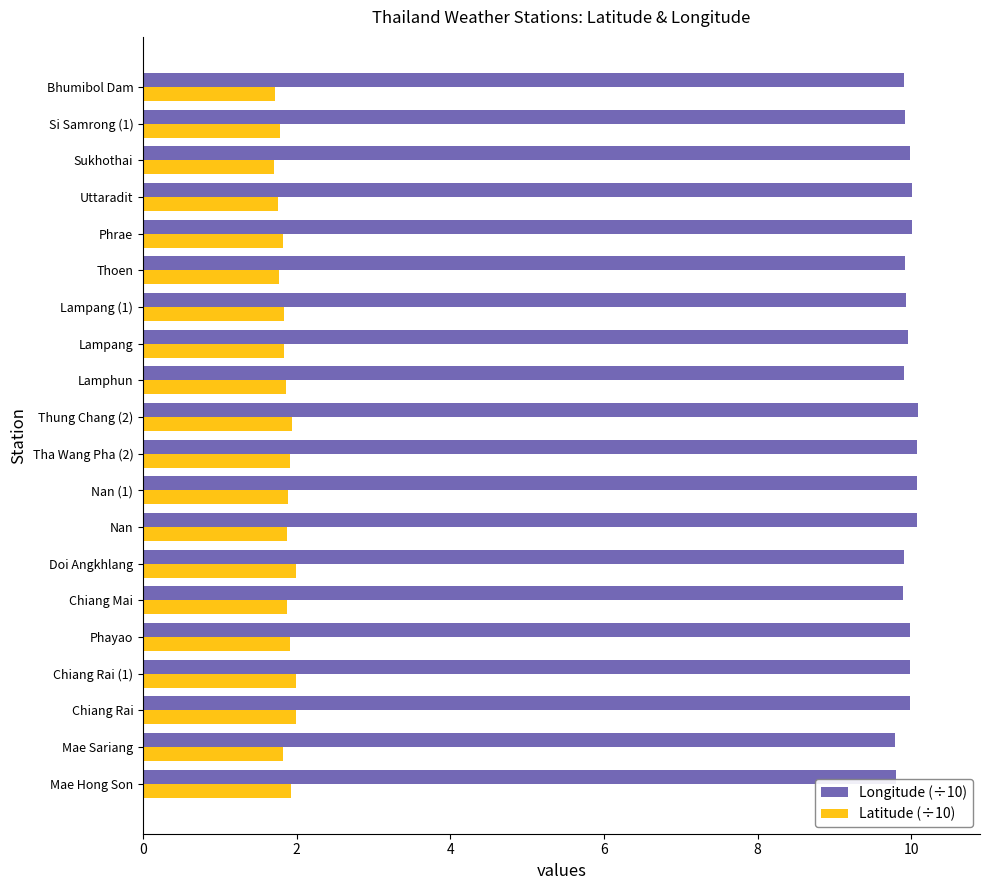

Which series has the largest total across all categories?

Longitude (÷10)